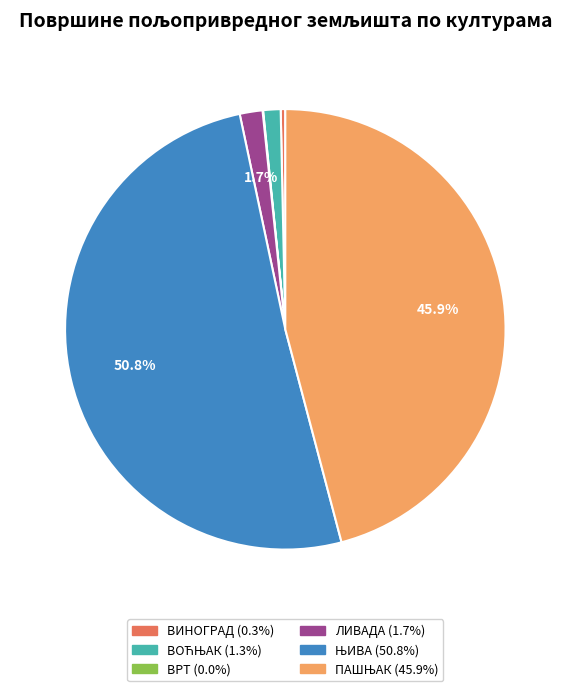

Does ЛИВАДА account for over 50% of the chart?

No